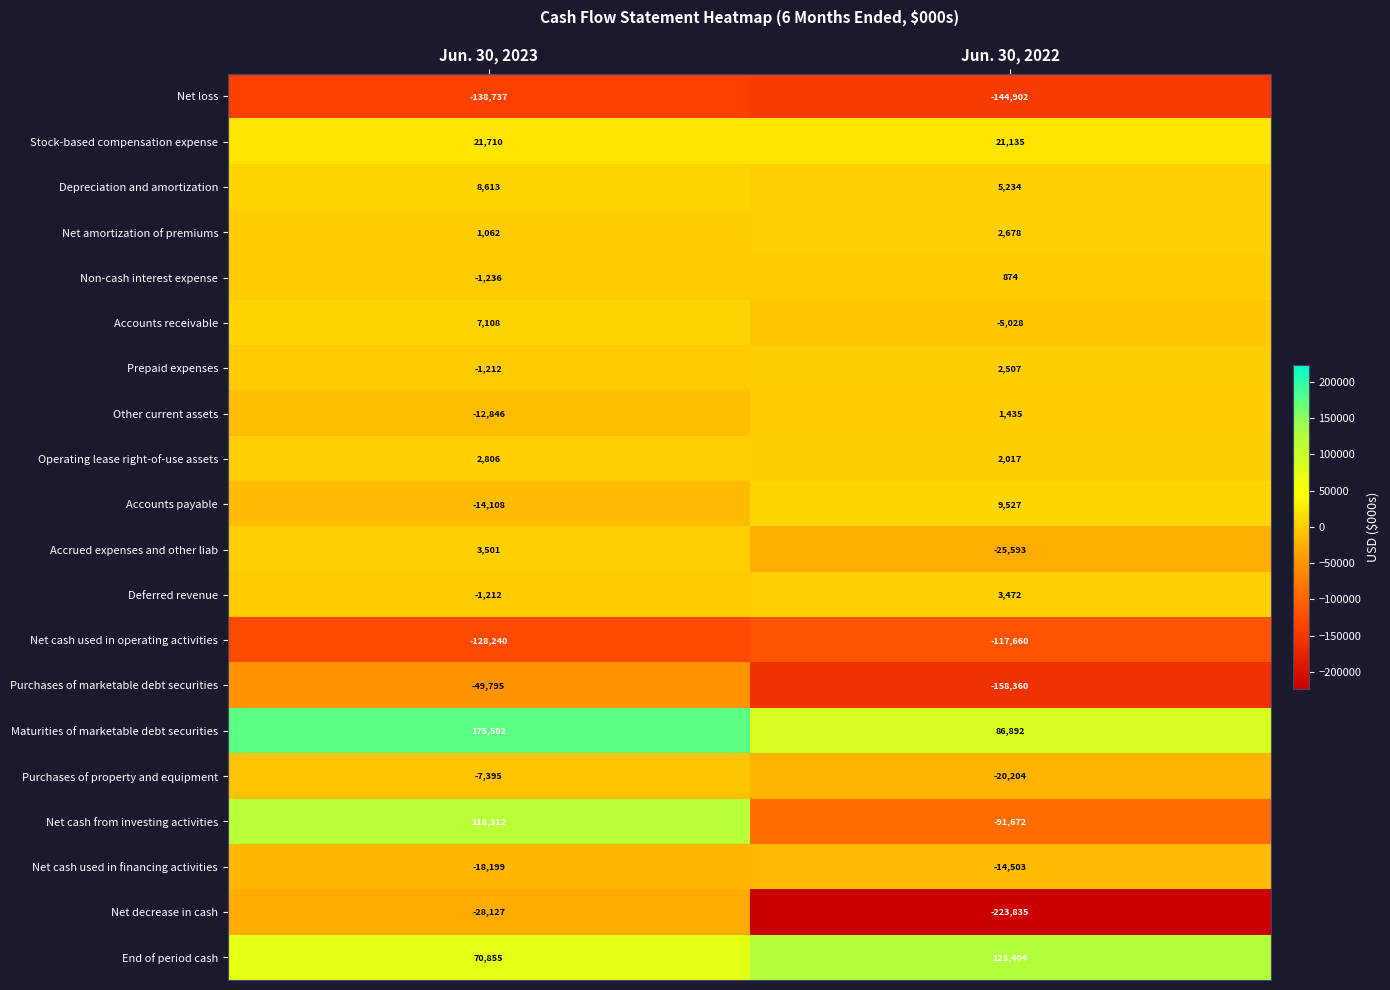

Is it true that Accounts receivable equals -8063 at Jun. 30, 2022?

False